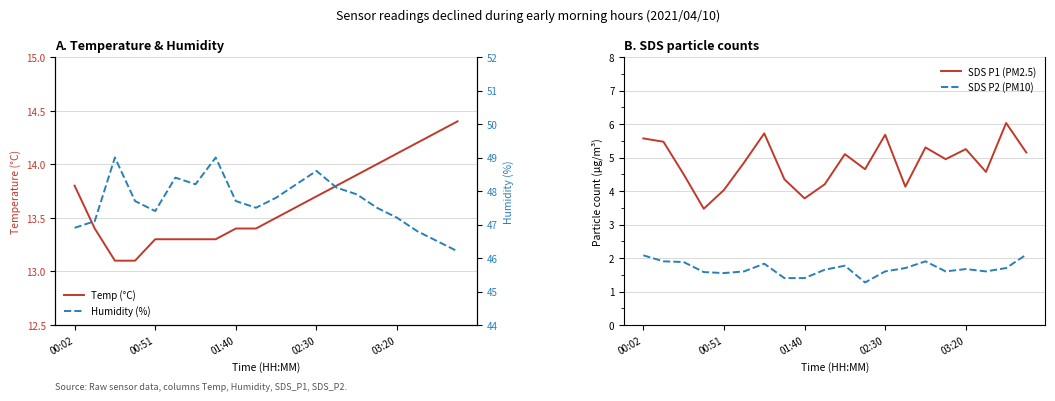

The value of SDS P2 (PM10) at 7 is 1.9. True or false?

False